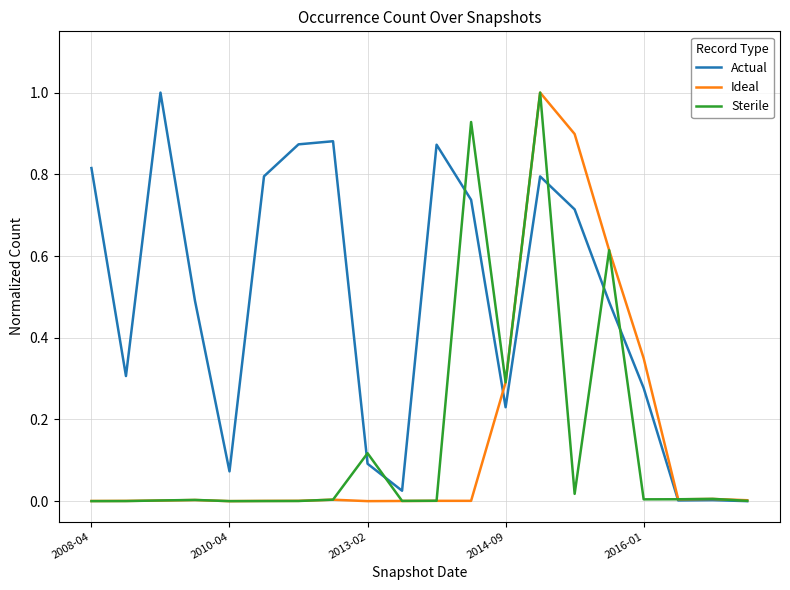

What is the highest value of the Sterile series?

1.0